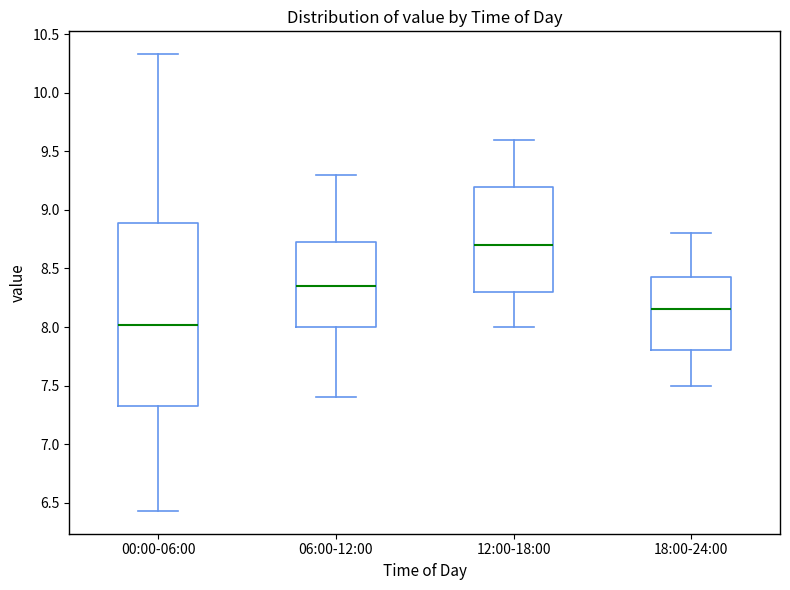

Which box's median line is the lowest?

00:00-06:00